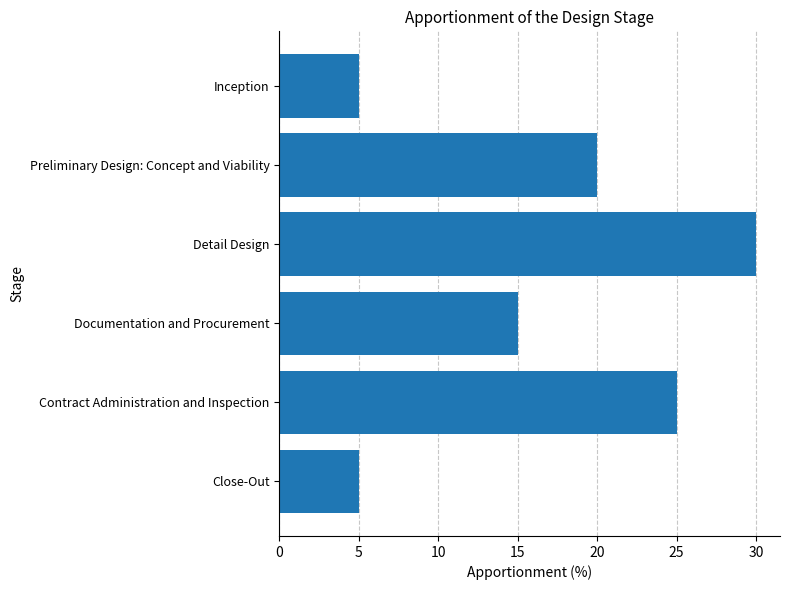

What is the sum of all values?

100